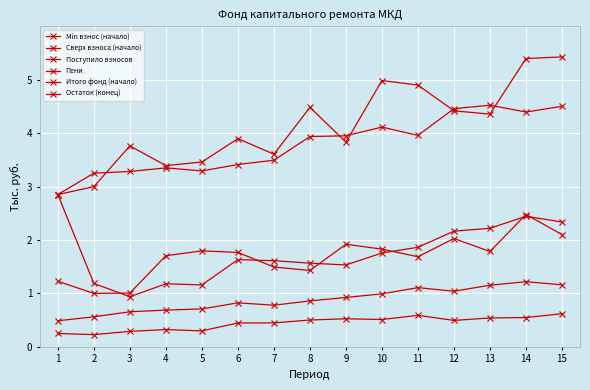

Reading left to right, what are all the values shown in this chart?

Min взнос (начало): 2.9	3.3	3.3	3.3	3.3	3.4	3.5	3.9	4.0	4.1	4.0	4.5	4.5	4.4	4.5
Сверх взноса (начало): 0.5	0.6	0.7	0.7	0.7	0.8	0.8	0.9	0.9	1.0	1.1	1.0	1.2	1.2	1.2
Поступило взносов: 1.2	1.0	1.0	1.7	1.8	1.8	1.5	1.4	1.9	1.8	1.7	2.0	1.8	2.5	2.1
Пени: 0.2	0.2	0.3	0.3	0.3	0.4	0.4	0.5	0.5	0.5	0.6	0.5	0.5	0.5	0.6
Итого фонд (начало): 2.9	3.0	3.8	3.4	3.5	3.9	3.6	4.5	3.8	5.0	4.9	4.4	4.4	5.4	5.4
Остаток (конец): 2.9	1.2	0.9	1.2	1.2	1.6	1.6	1.6	1.5	1.8	1.9	2.2	2.2	2.4	2.3